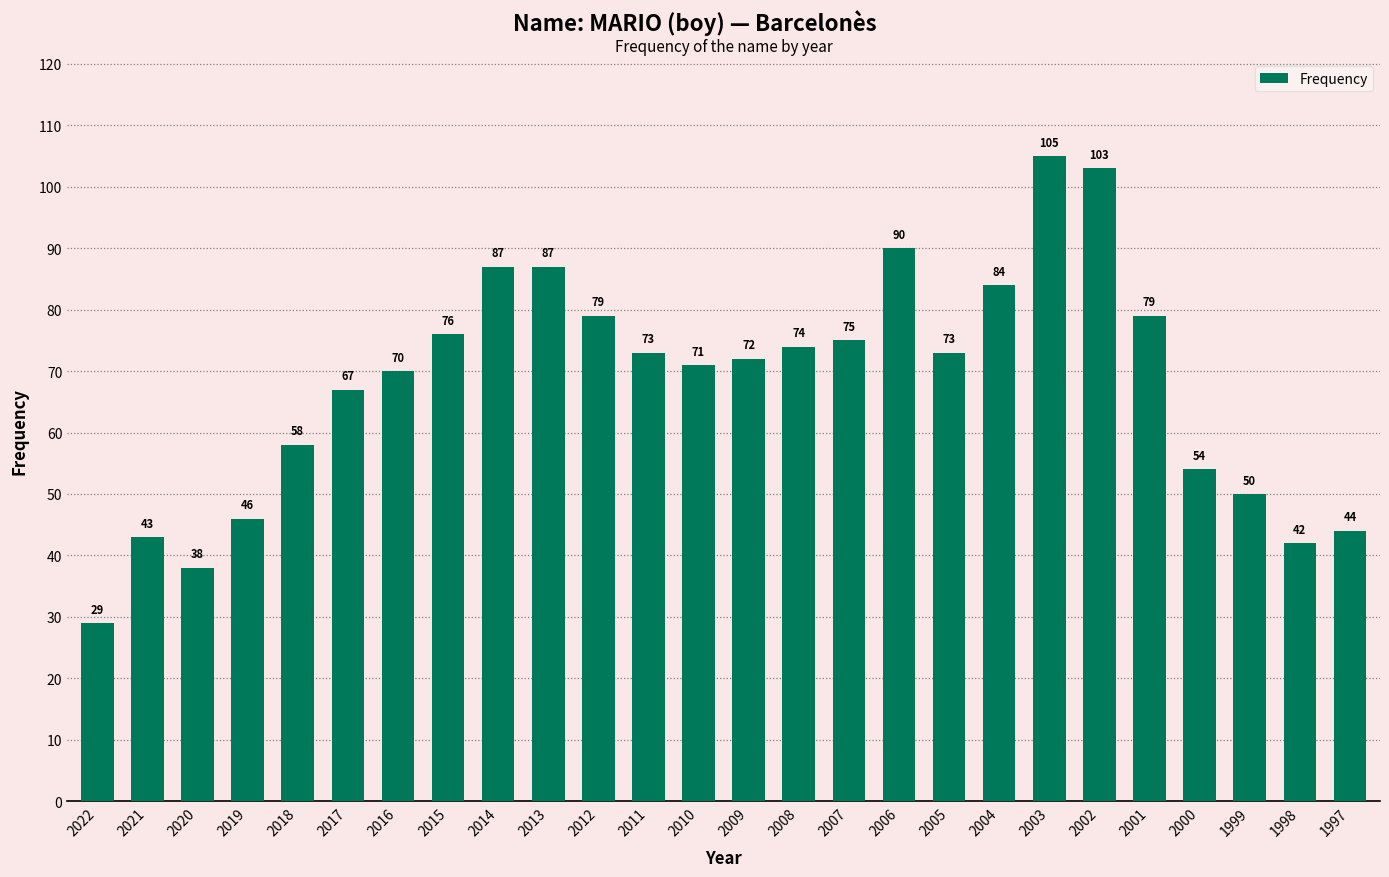

What is the value of the 20th bar from the left?

105